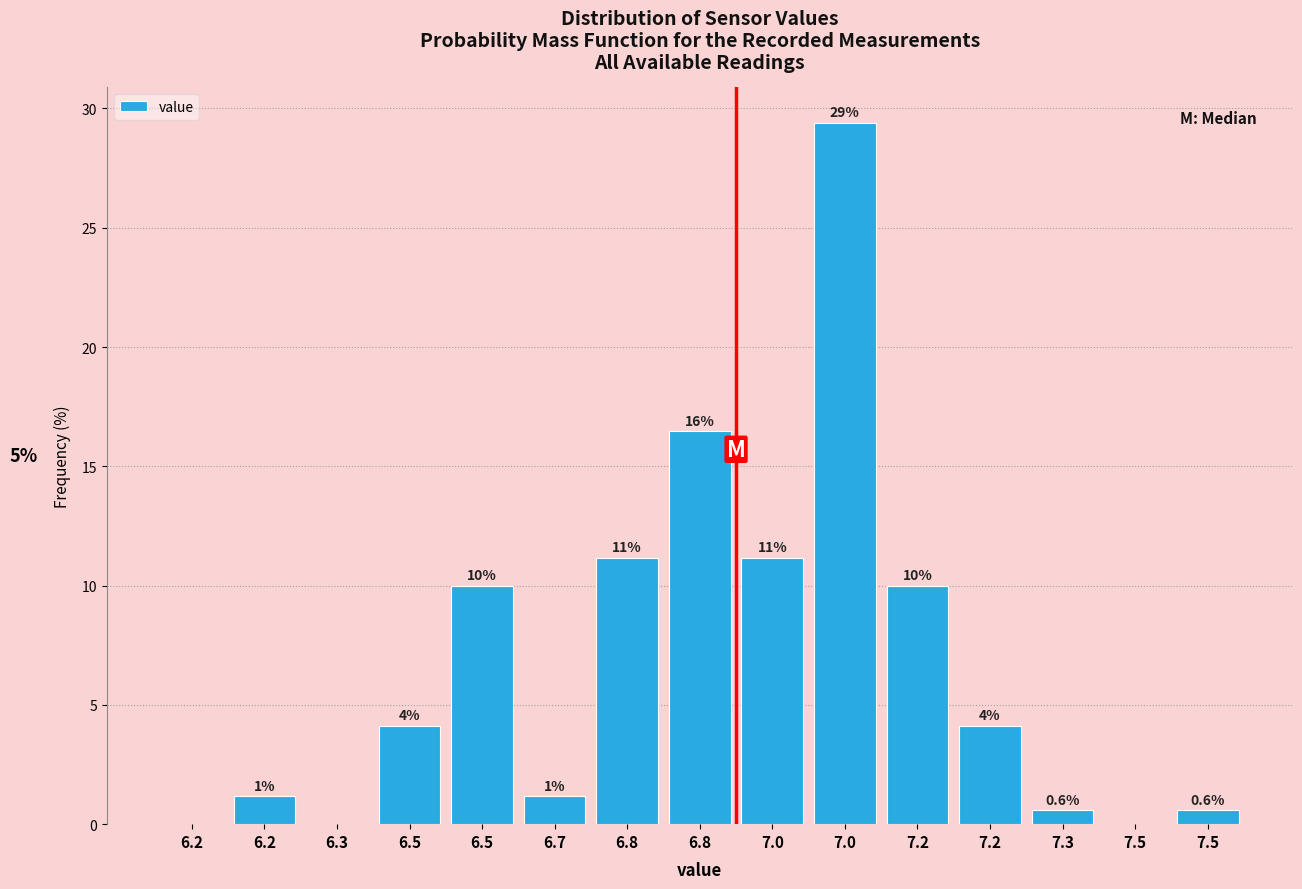

Are the bars horizontal?

No